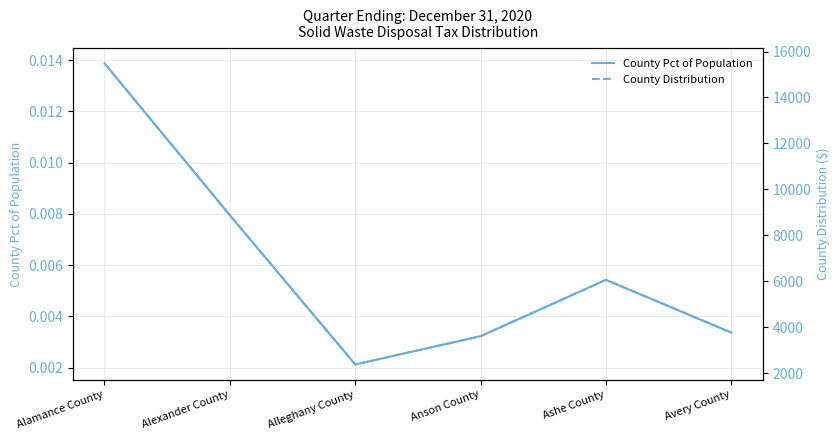

What is the sum of the County Distribution values at Ashe County and Anson County?

9665.0